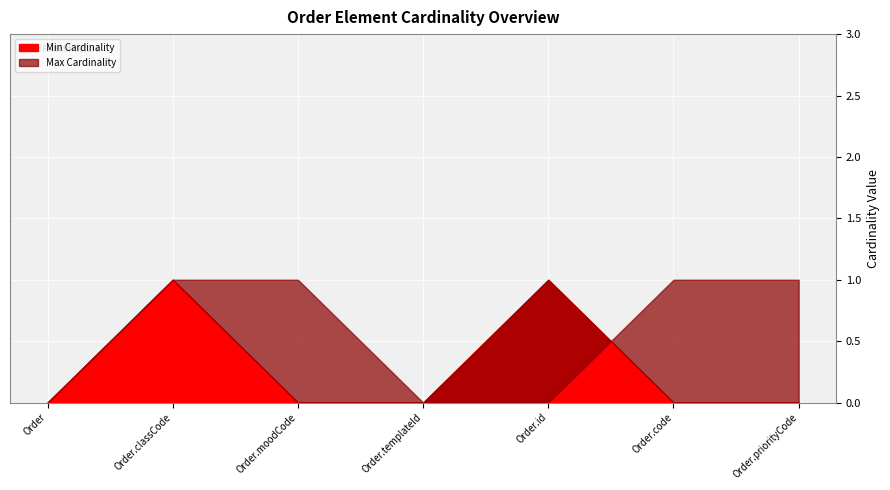

How many Max Cardinality values are between 0 and 1?

7